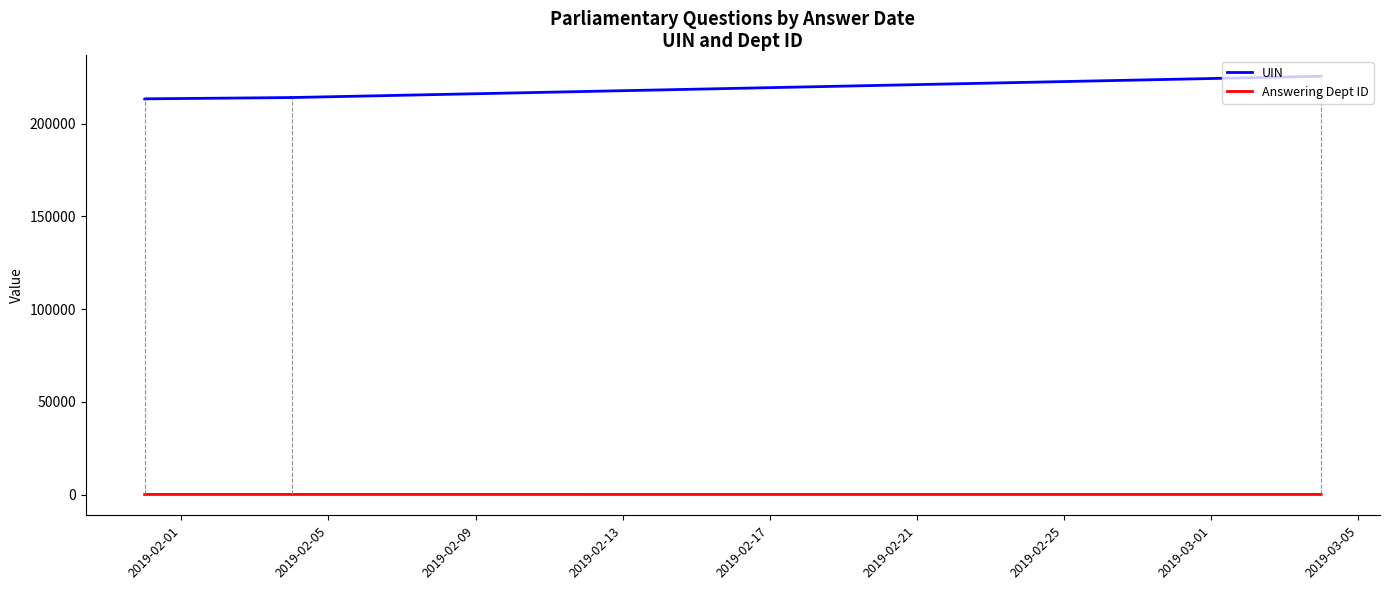

Which series changed the most between 2019-02-17 and 2019-02-21?

UIN